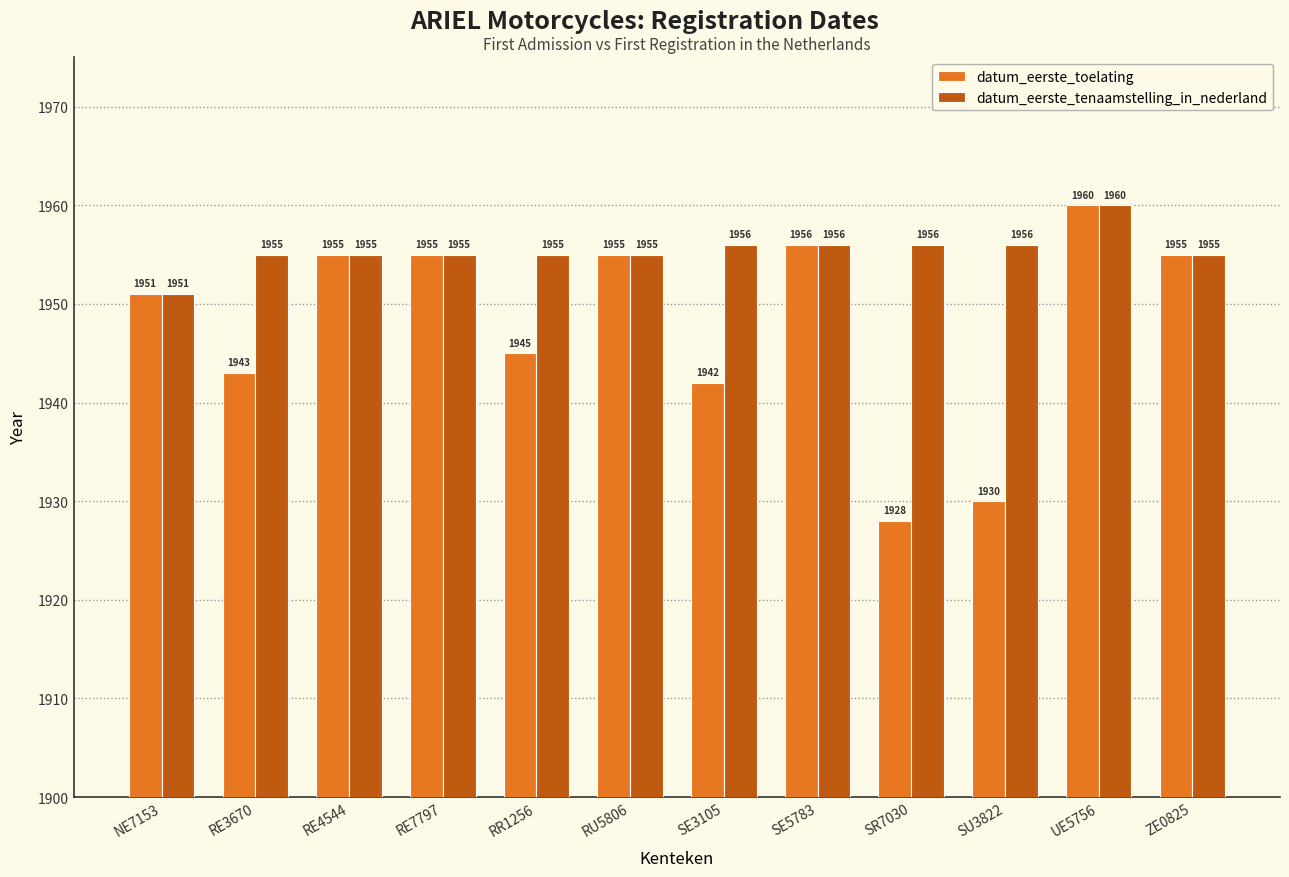

What is the label of the 6th bar from the left?

RU5806